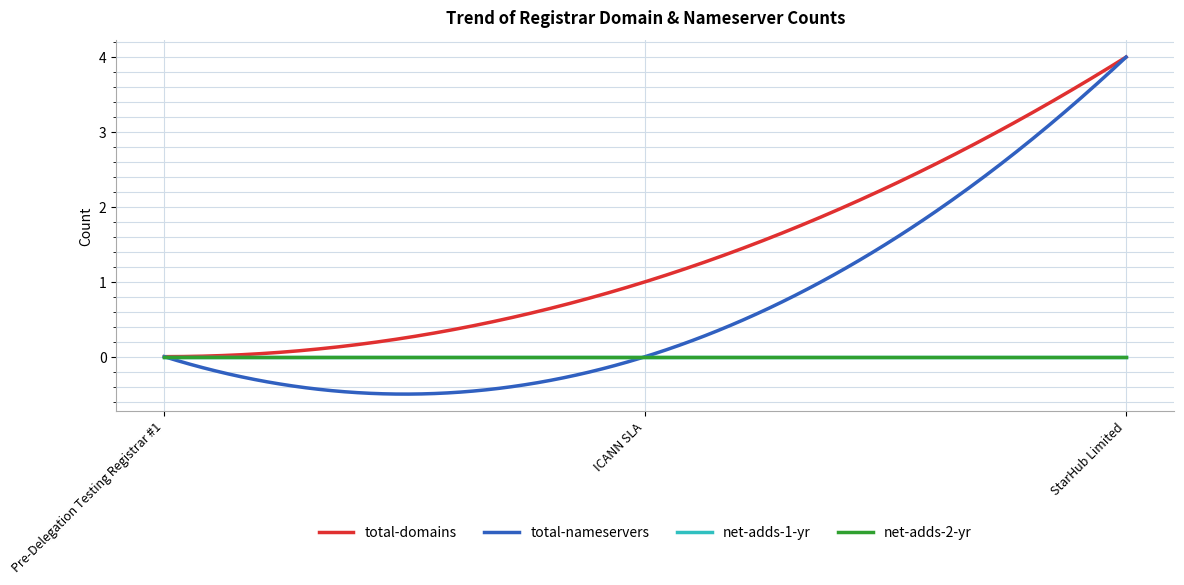

Does the chart have visible grid lines?

Yes